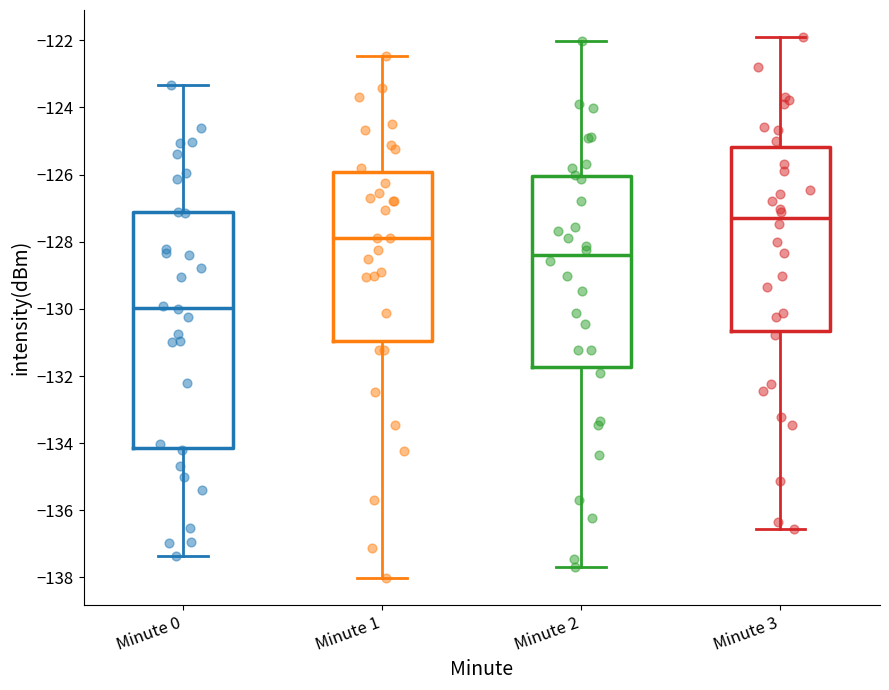

Where is the lower edge of the box for Minute 0 on the y-axis? The values are not printed on the chart, so give them approximately, as read against the axis.

-134.2